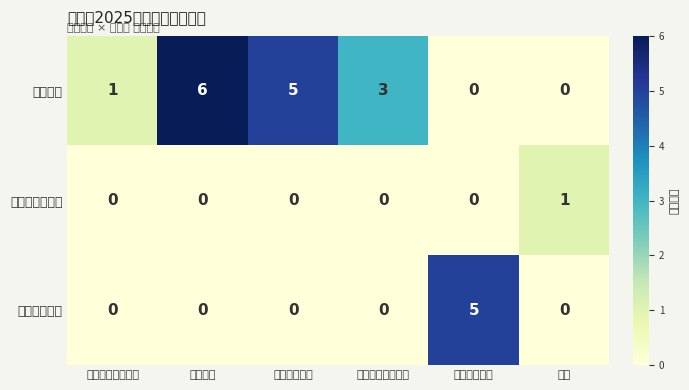

What is the greatest value displayed?

6